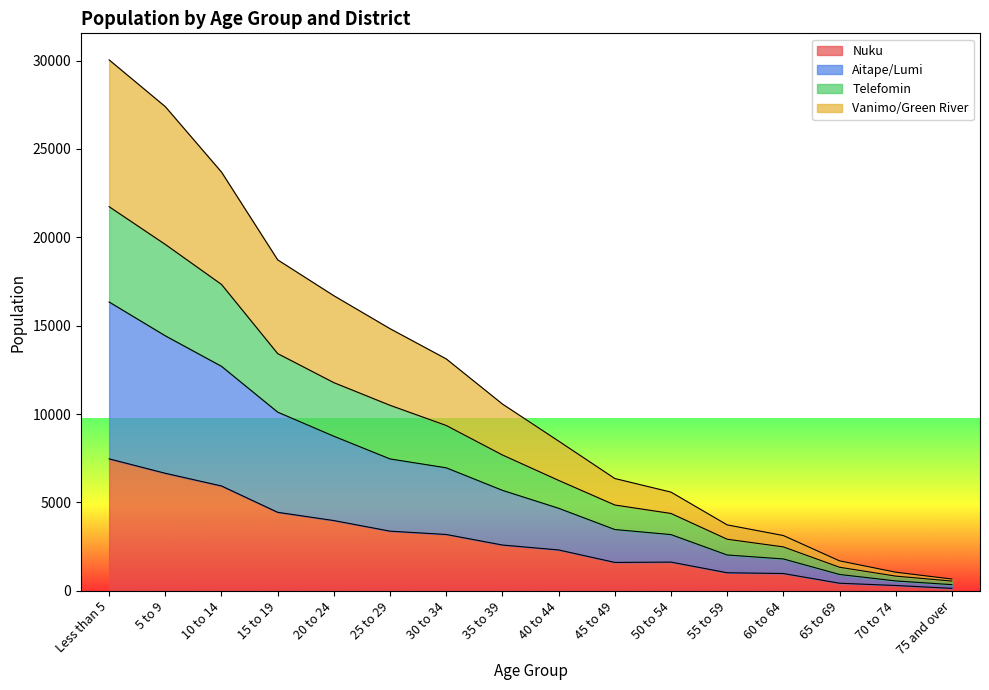

Is it true that Nuku equals 1143 at 15 to 19?

False